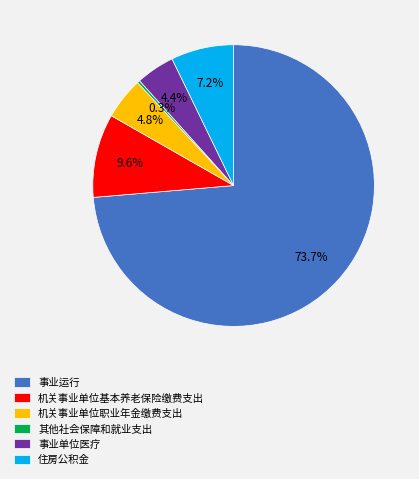

Which slice is the smallest?

其他社会保障和就业支出